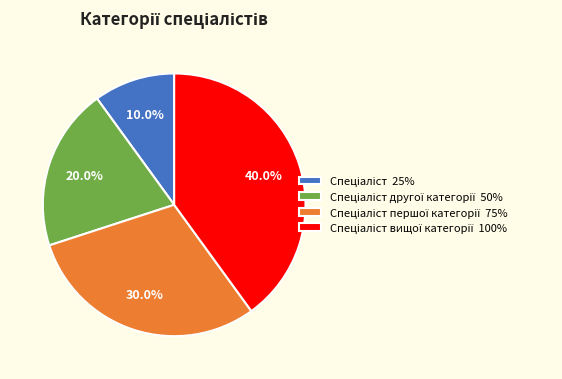

Is there any slice that represents more than half of the pie?

No